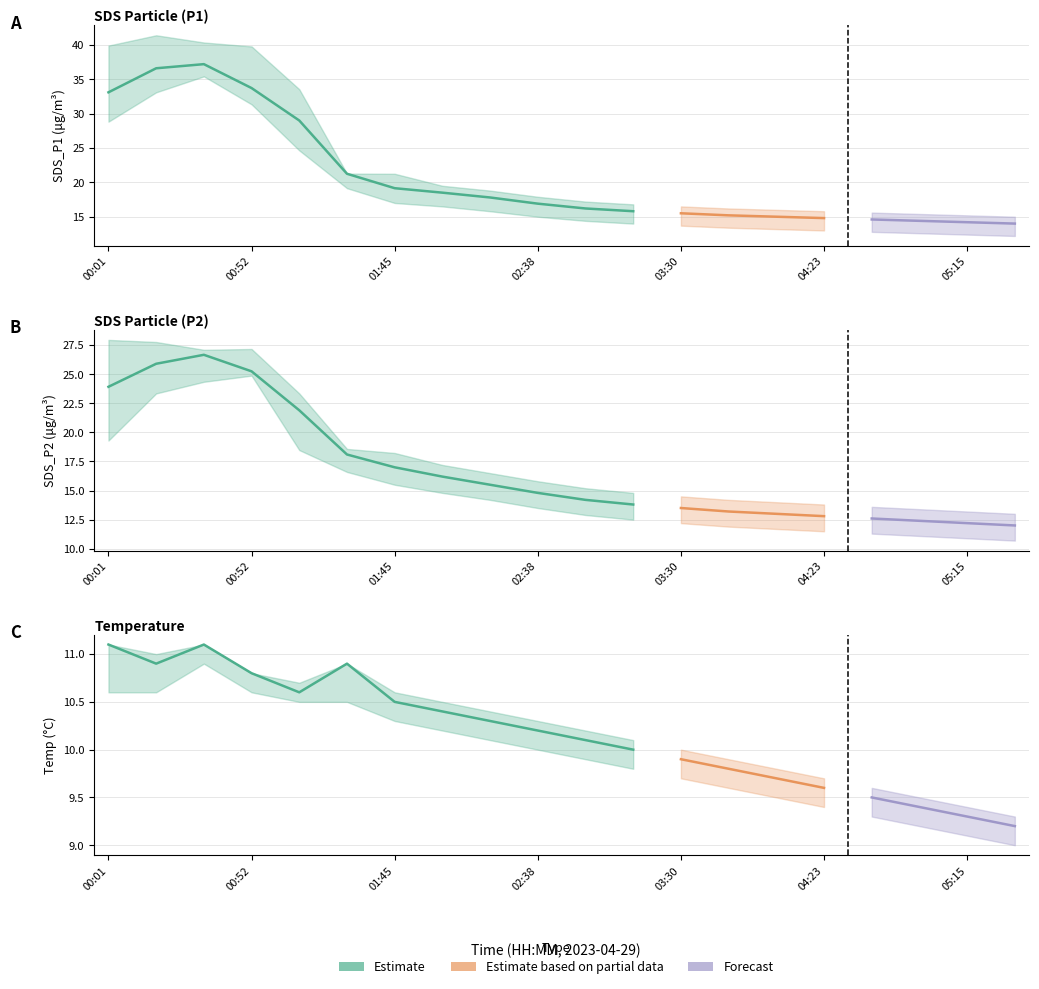

What is the difference between the Temp values at 00:52 and 02:55?

0.7